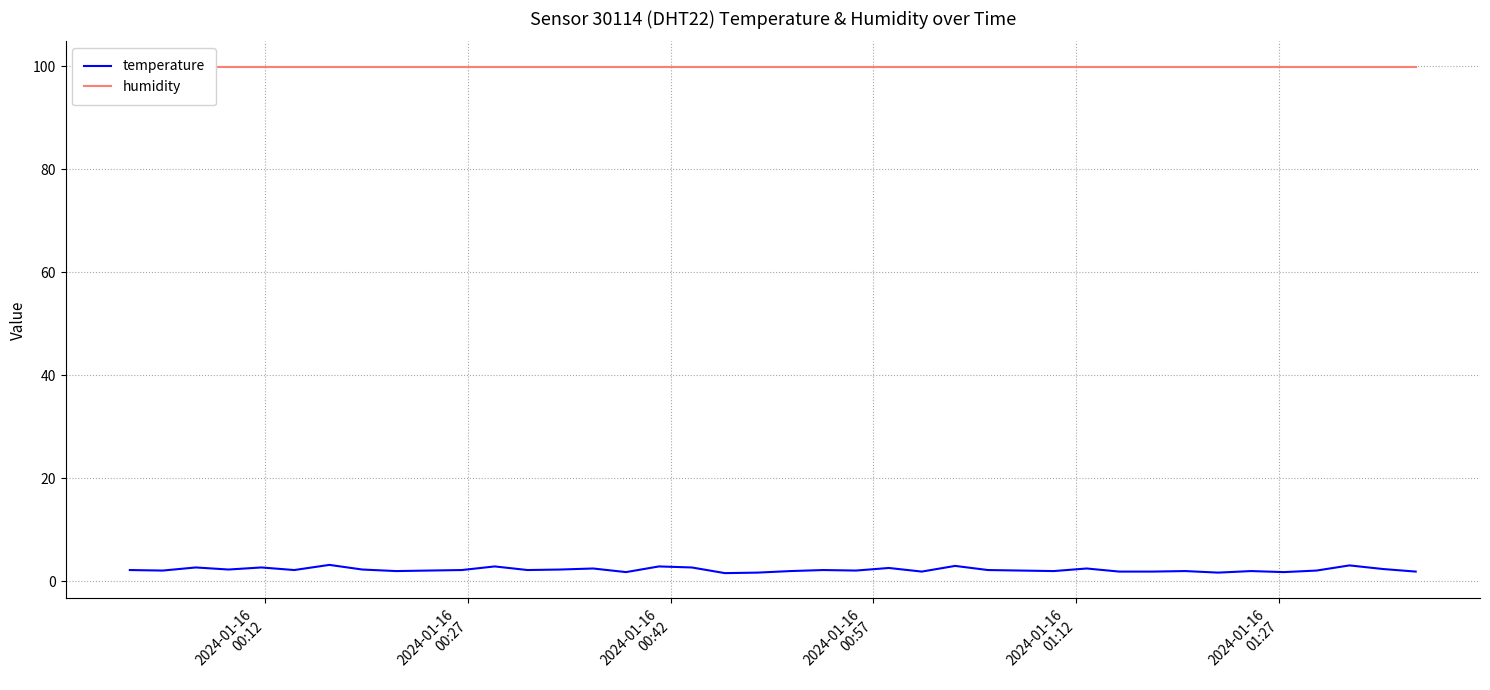

What is the maximum value for temperature?

3.2